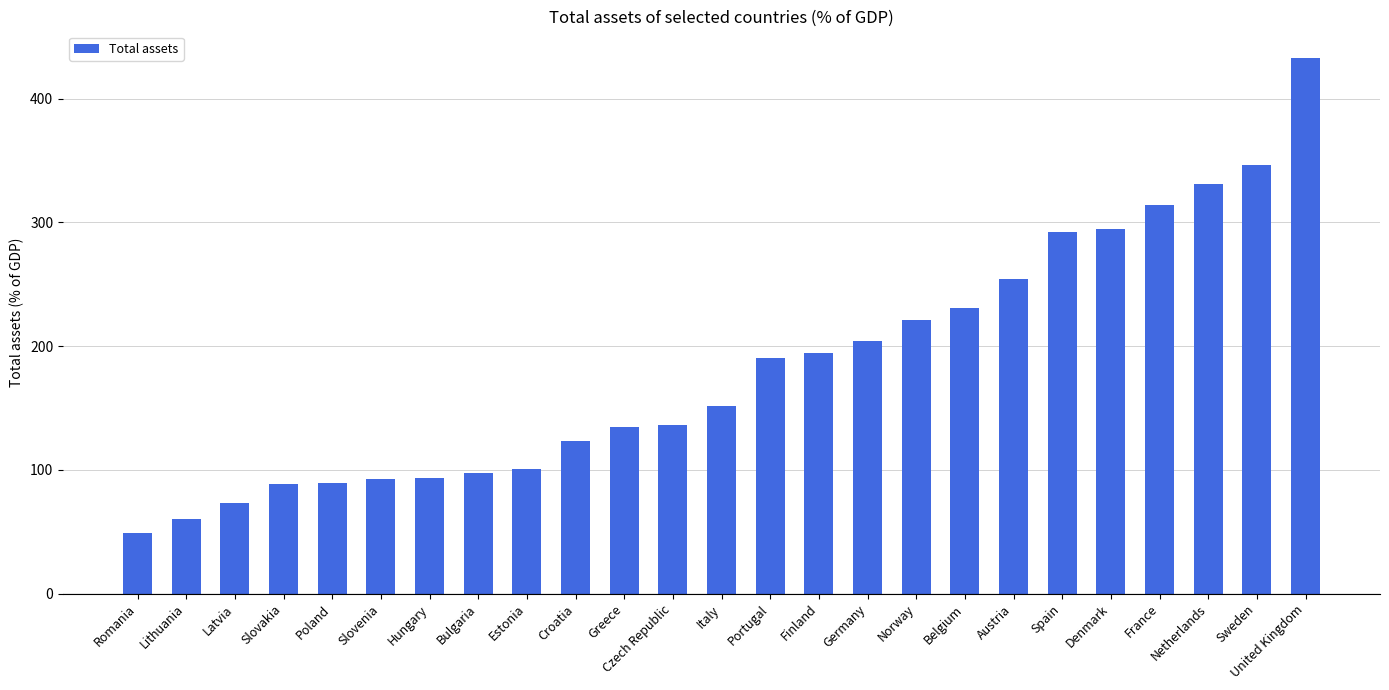

What is the difference between the values at Denmark and Spain?

2.1